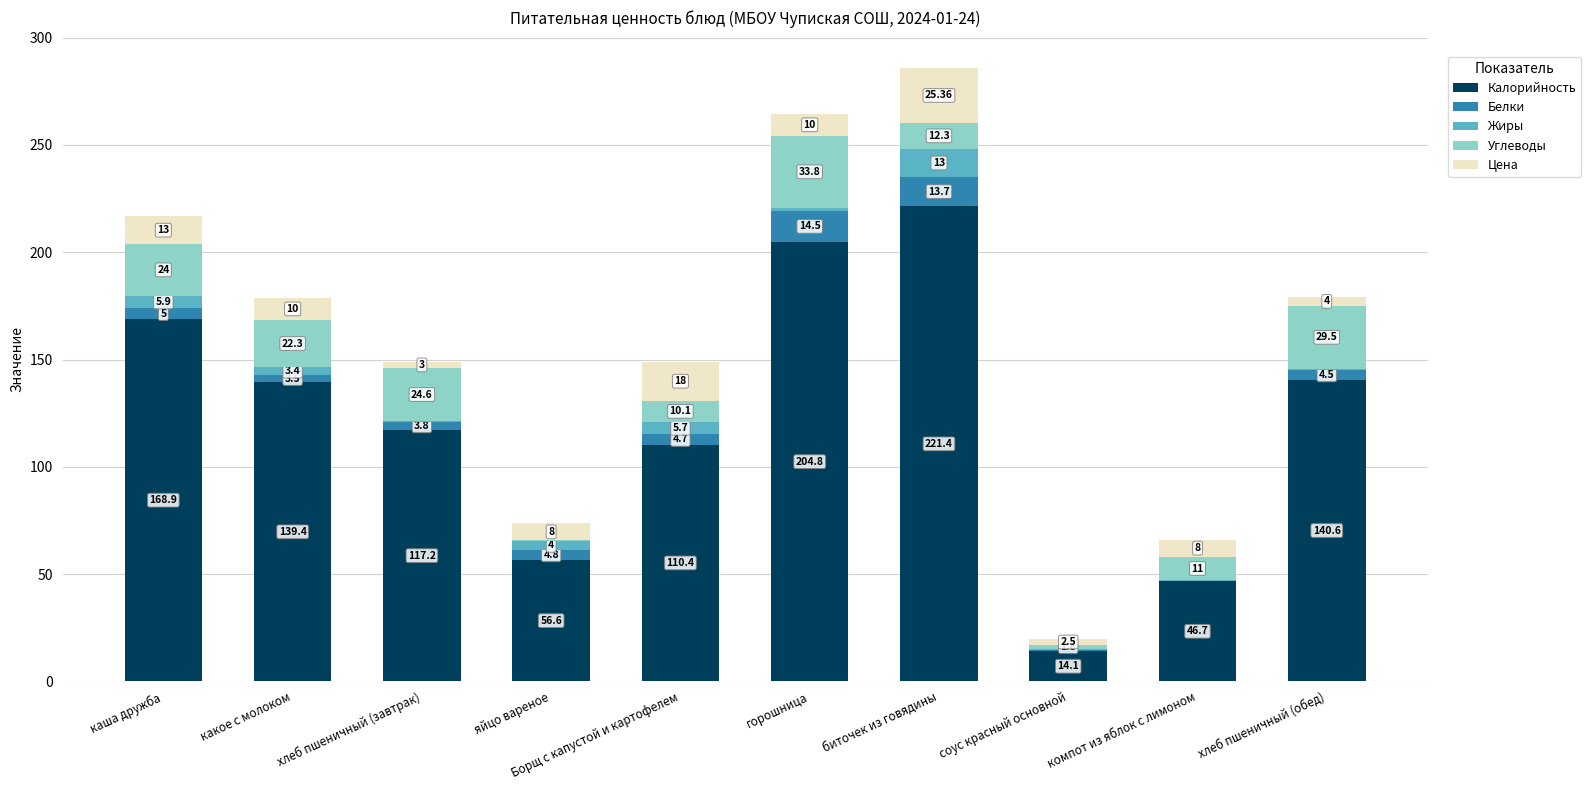

What is the sum of the Калорийность values at какое с молоком and каша дружба?

308.3